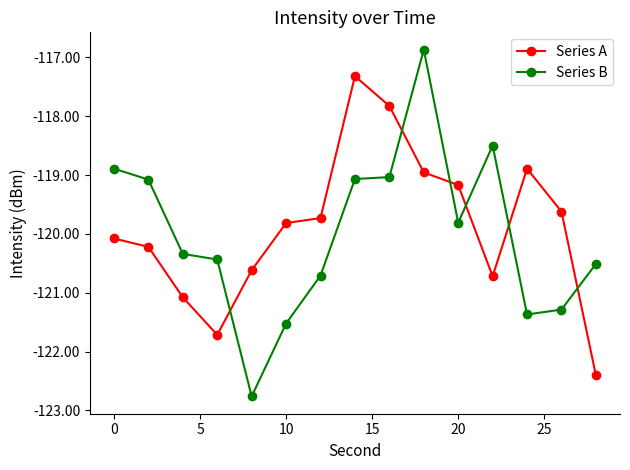

What is the value of the Series A point at the 10th from the left?

-119.0